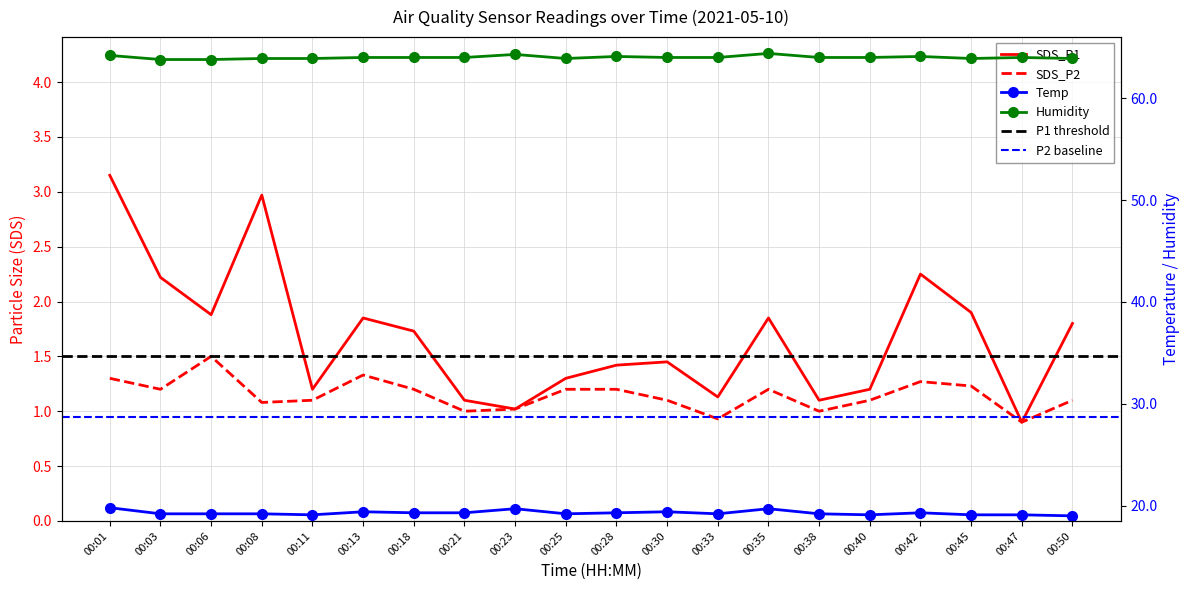

What is the sum of the SDS_P2 values at 00:25 and 00:28?

2.4